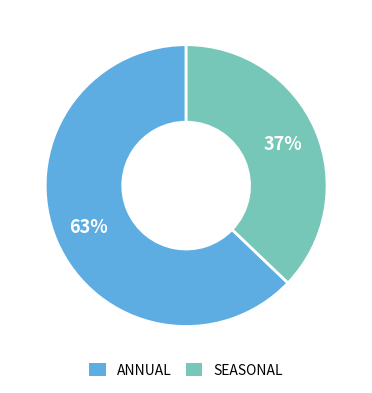

What is the smallest slice in the pie chart?

SEASONAL